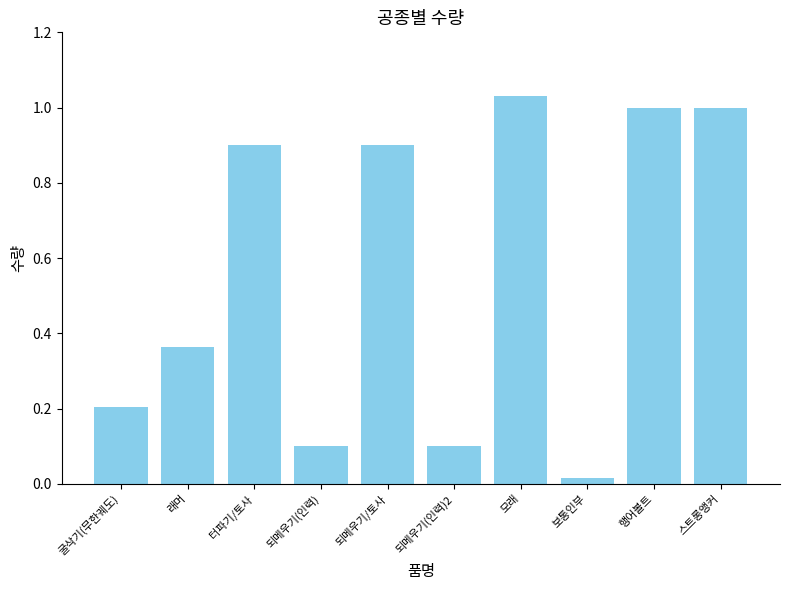

What is the label of the 2nd bar from the right?

행어볼트